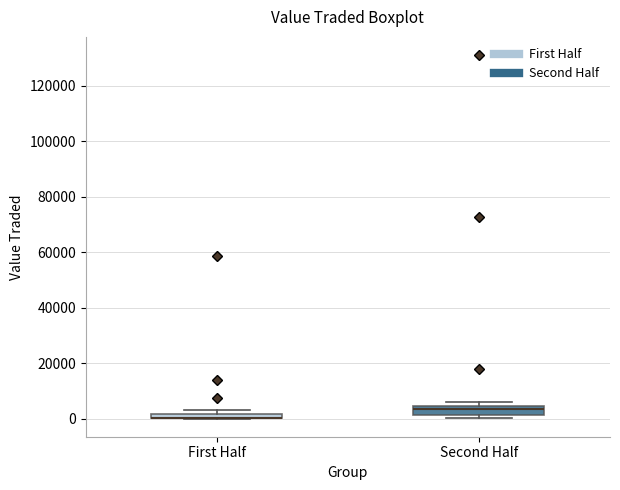

Where is the lower edge of the box for Second Half on the y-axis? The values are not printed on the chart, so give them approximately, as read against the axis.

2000